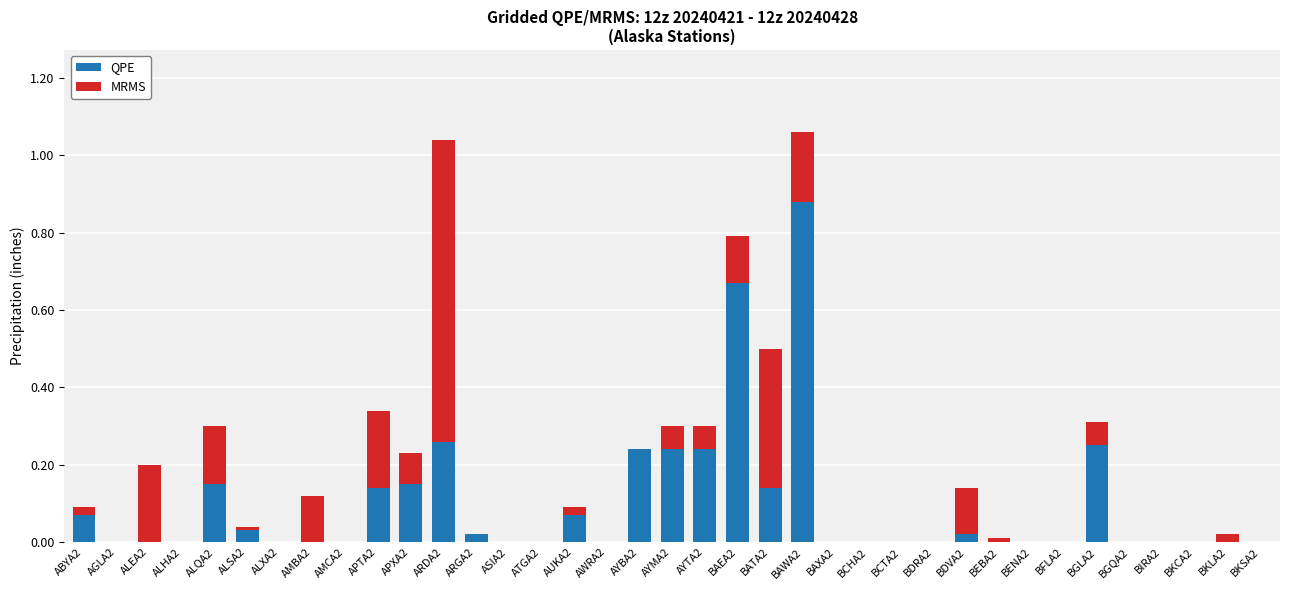

What is the sum of all QPE values?

3.6